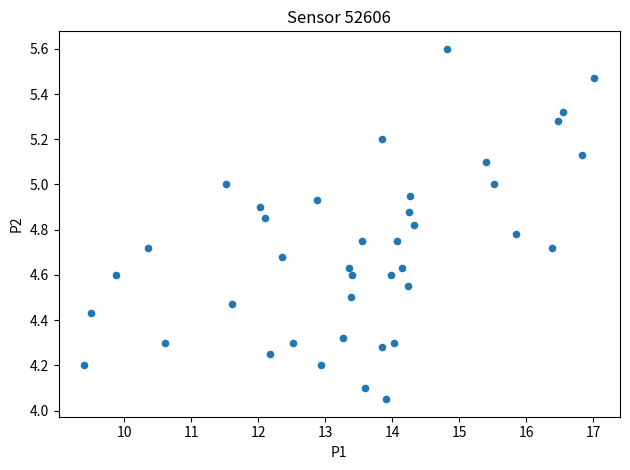

What is the range of X values (max minus min)?

7.6